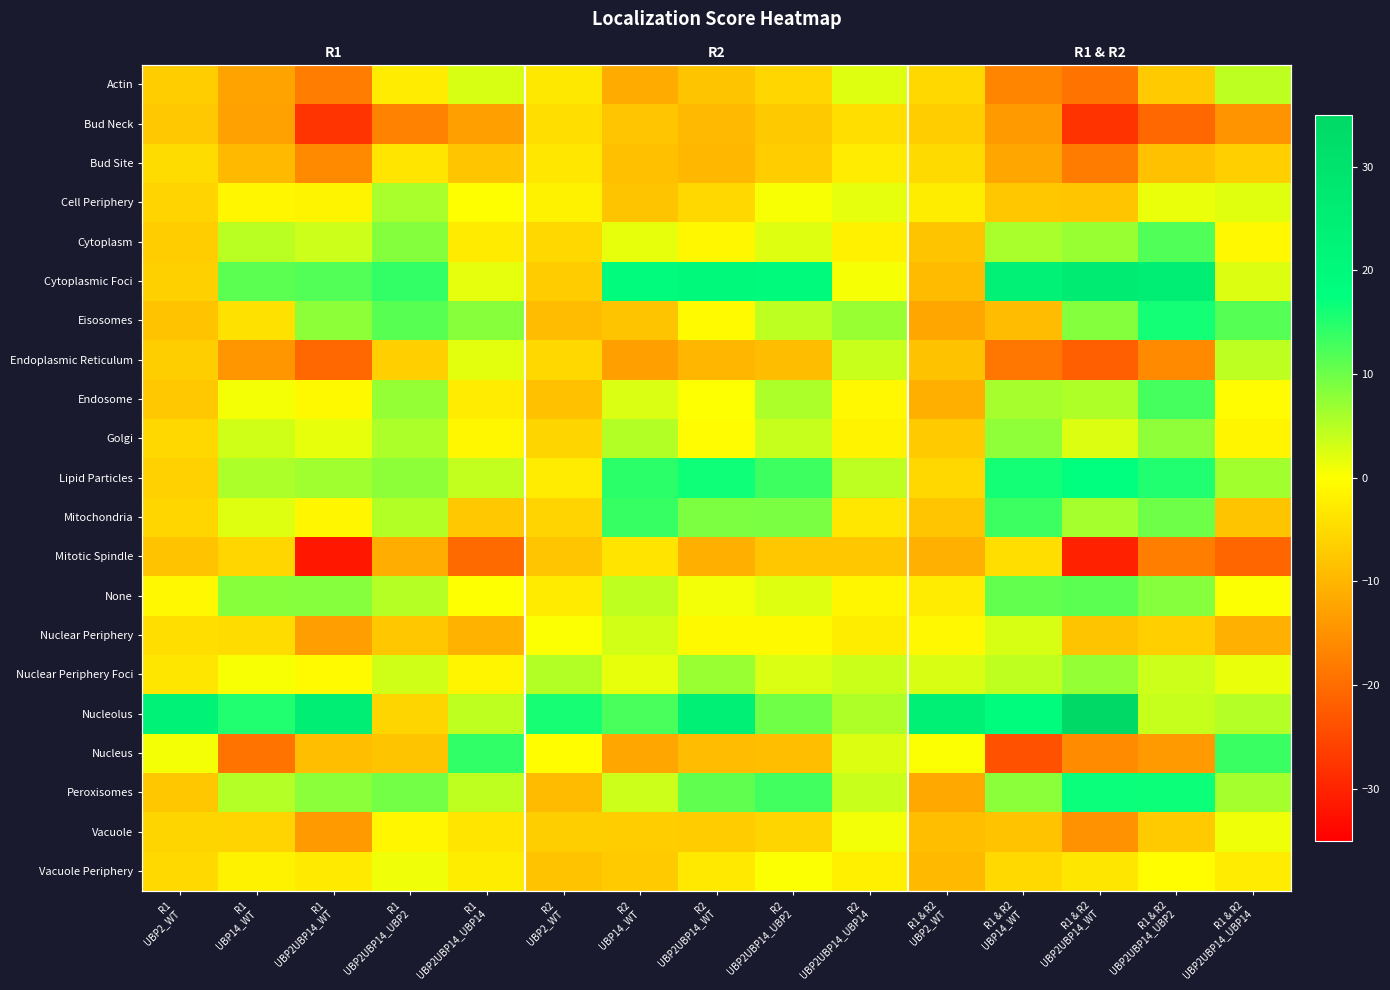

At which label does Mitochondria reach its peak?

R2 UBP14_WT